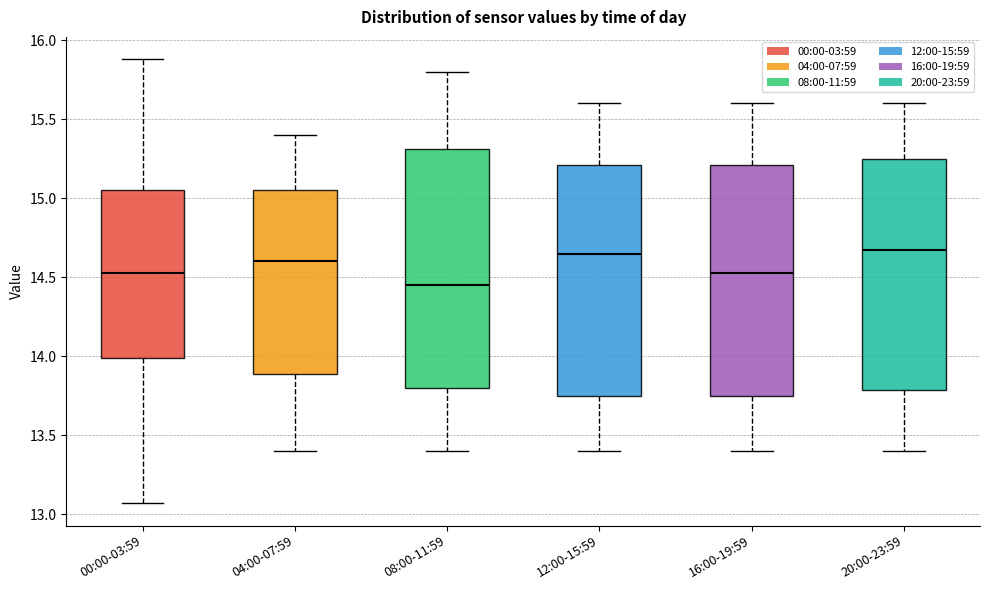

Which box's median line is the lowest?

08:00-11:59